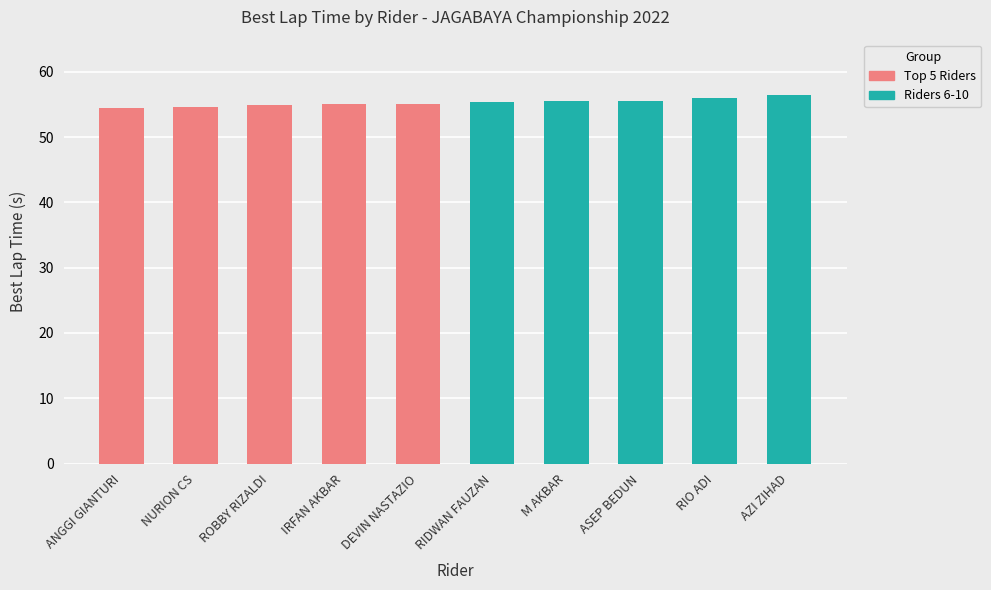

What is the greatest value displayed?

56.5